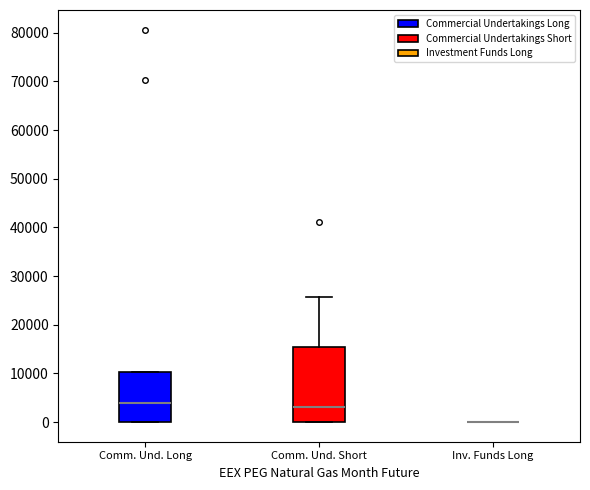

Reading left to right, read every box against the y-axis: the position of its median line, the range the box covers, and the ends of its whiskers. The values are not printed on the chart, so give them approximately, as read against the axis.

Comm. Und. Long: median 4000, box 0 to 10000, whiskers 0 to 10000
Comm. Und. Short: median 3000, box 0 to 15000, whiskers 0 to 26000
Inv. Funds Long: box collapsed to a line at 0, whiskers 0 to 0